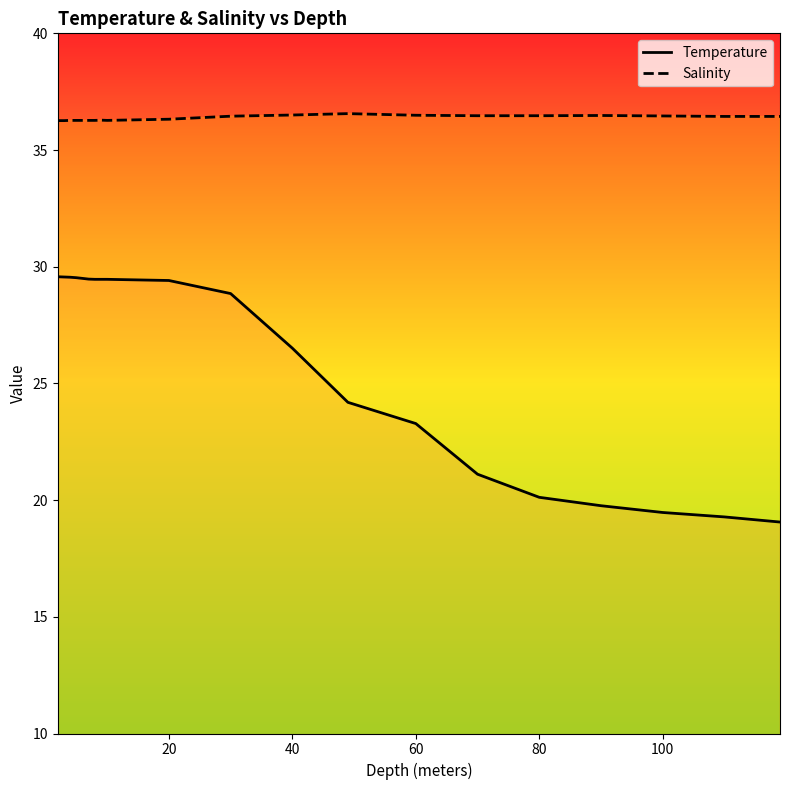

What are all the series names shown in the legend?

Temperature, Salinity